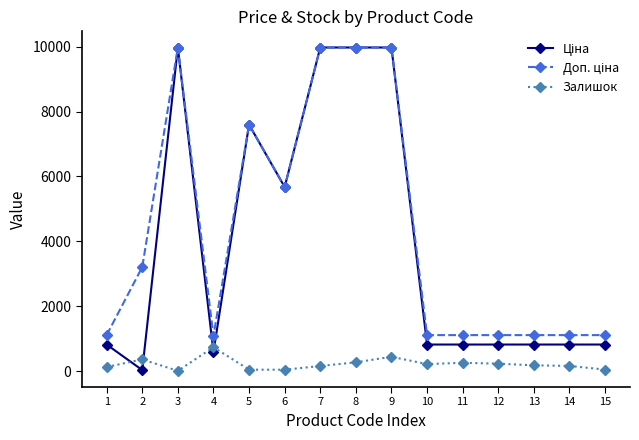

How many distinct data groups are displayed?

3